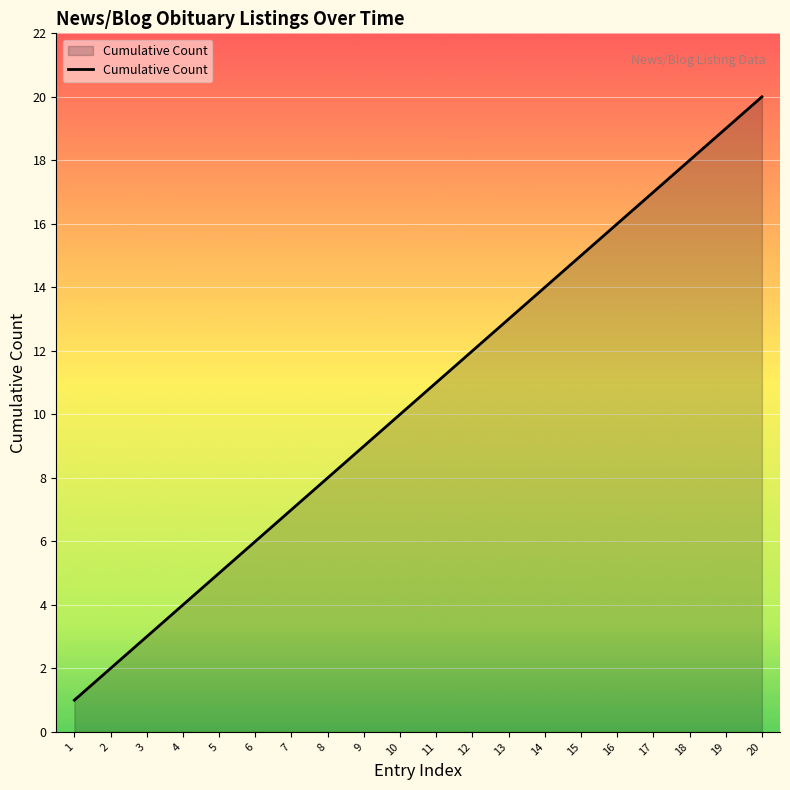

At which category does the chart reach its peak across all series?

20